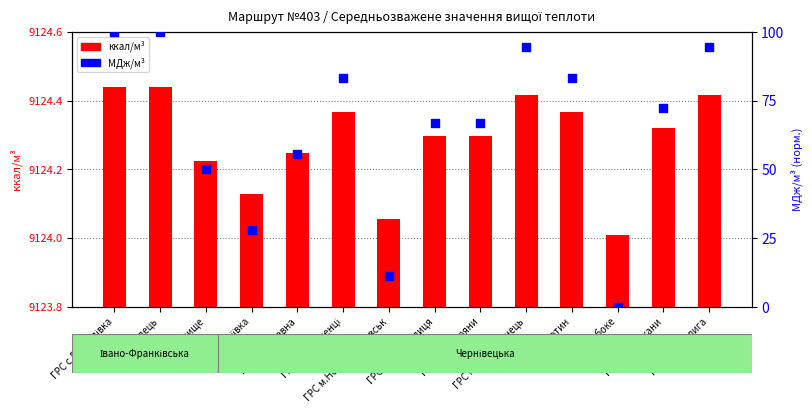

Which series reaches the maximum Y coordinate?

МДж/м³